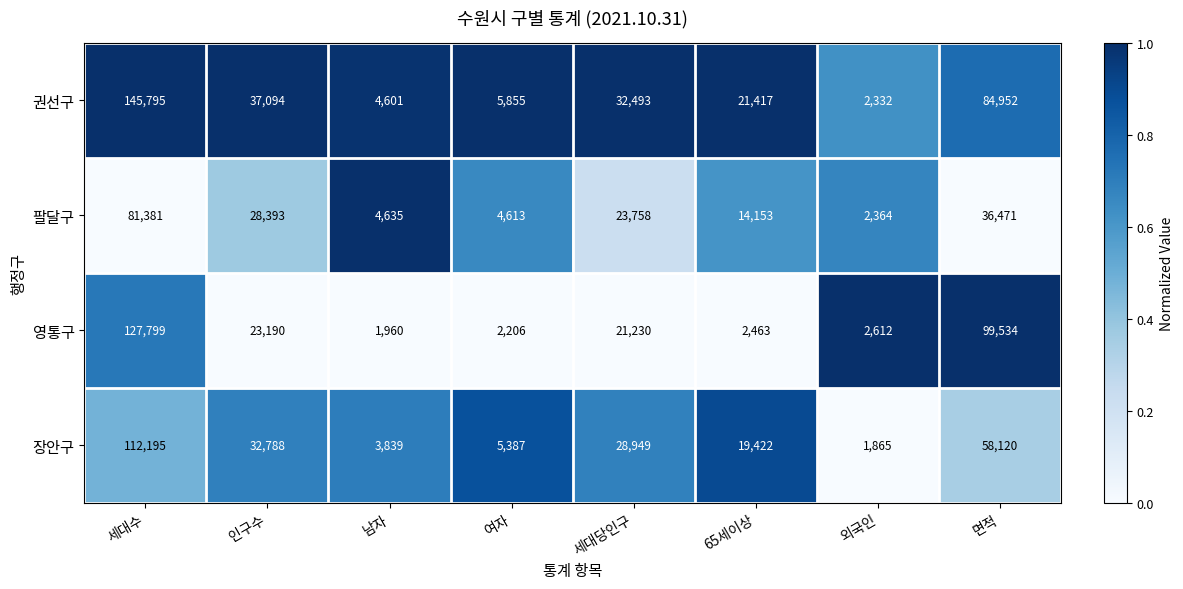

How many data points does each series have?

8